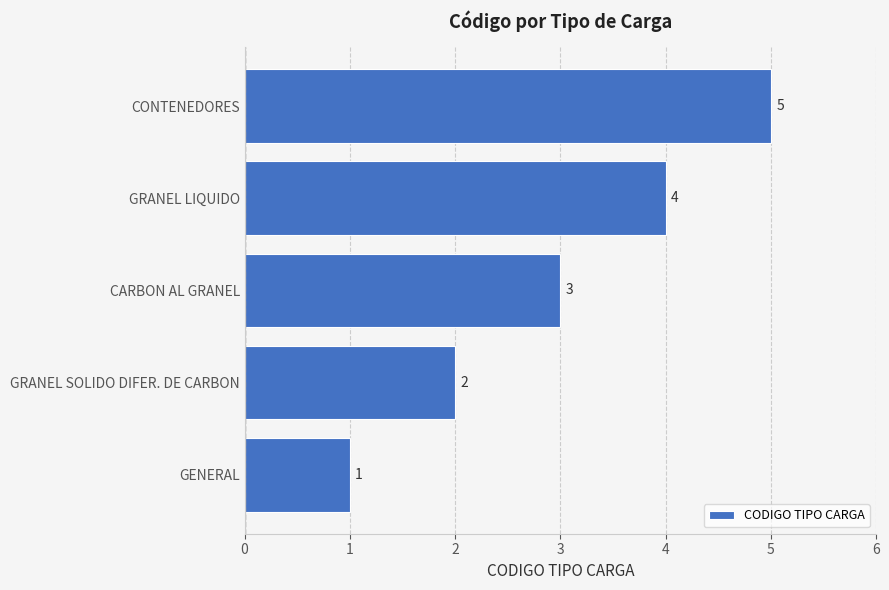

List the labels in order of value, largest first.

CONTENEDORES, GRANEL LIQUIDO, CARBON AL GRANEL, GRANEL SOLIDO DIFER. DE CARBON, GENERAL